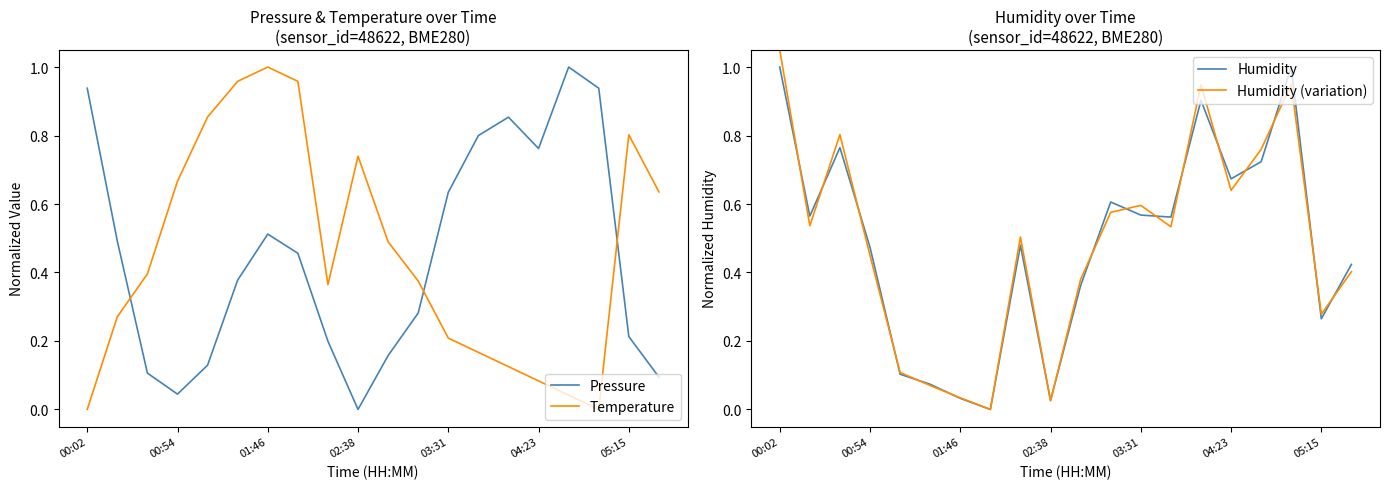

At which label does Pressure reach its minimum?

02:38